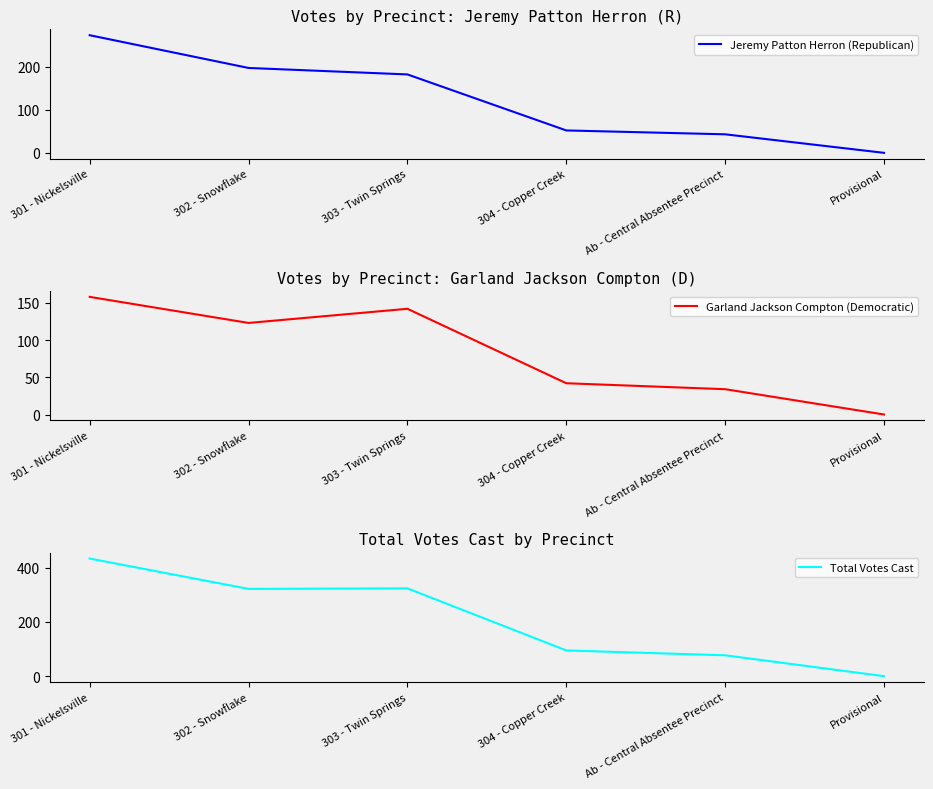

Reading left to right, list all the values displayed in this chart.

Jeremy Patton Herron (Republican): 273	197	182	52	43	0
Garland Jackson Compton (Democratic): 158	123	142	42	34	0
Total Votes Cast: 434	322	324	95	77	0